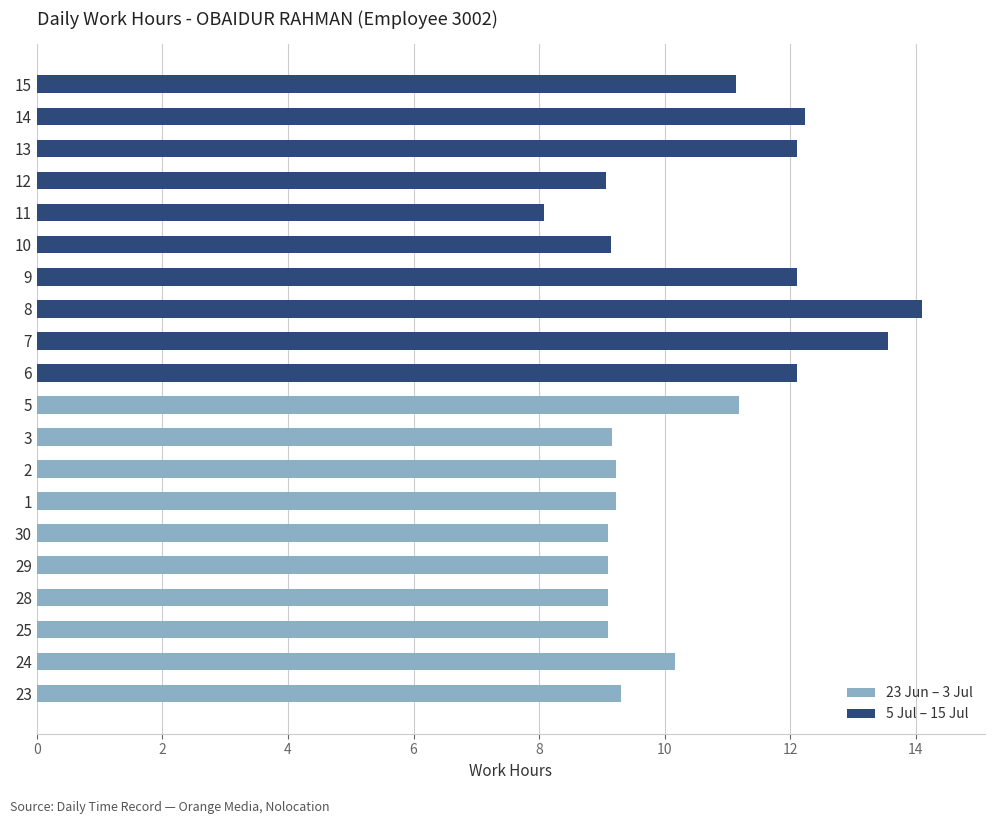

Is it true that 5 Jul – 15 Jul equals 20.4 at 9?

False